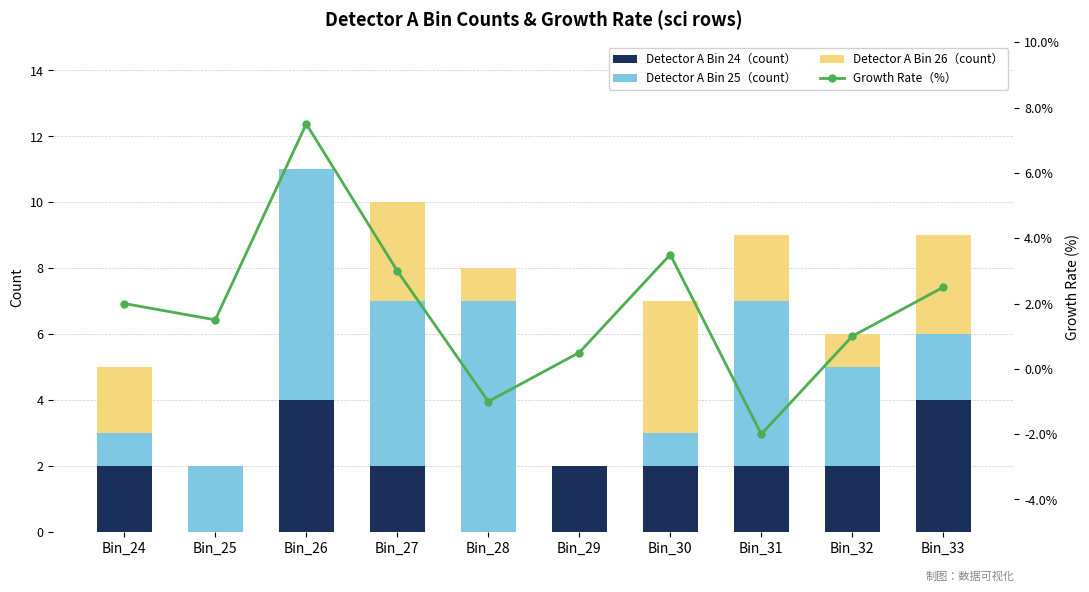

Where does the Detector A Bin 24（count） series first go above 2?

Bin_26